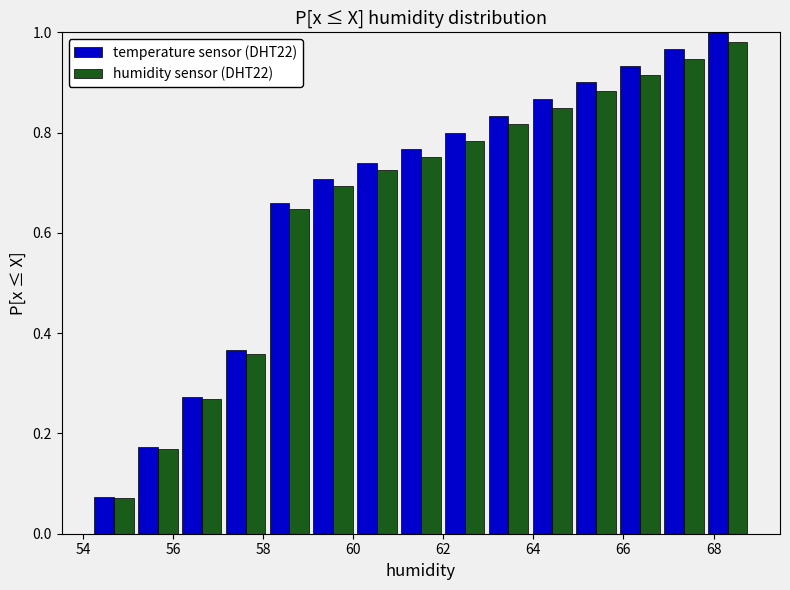

In the humidity sensor (DHT22) series, which range on the x-axis has the tallest bar?

67.8 to 68.8